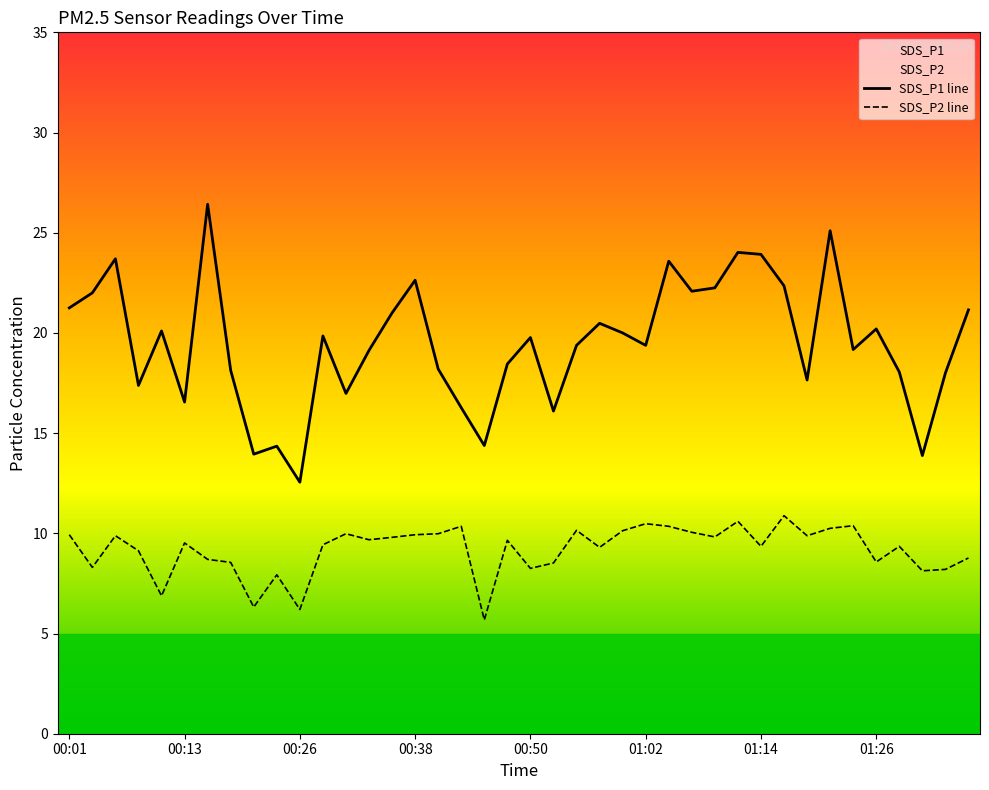

True or false: SDS_P1 and SDS_P2 intersect in this chart.

False